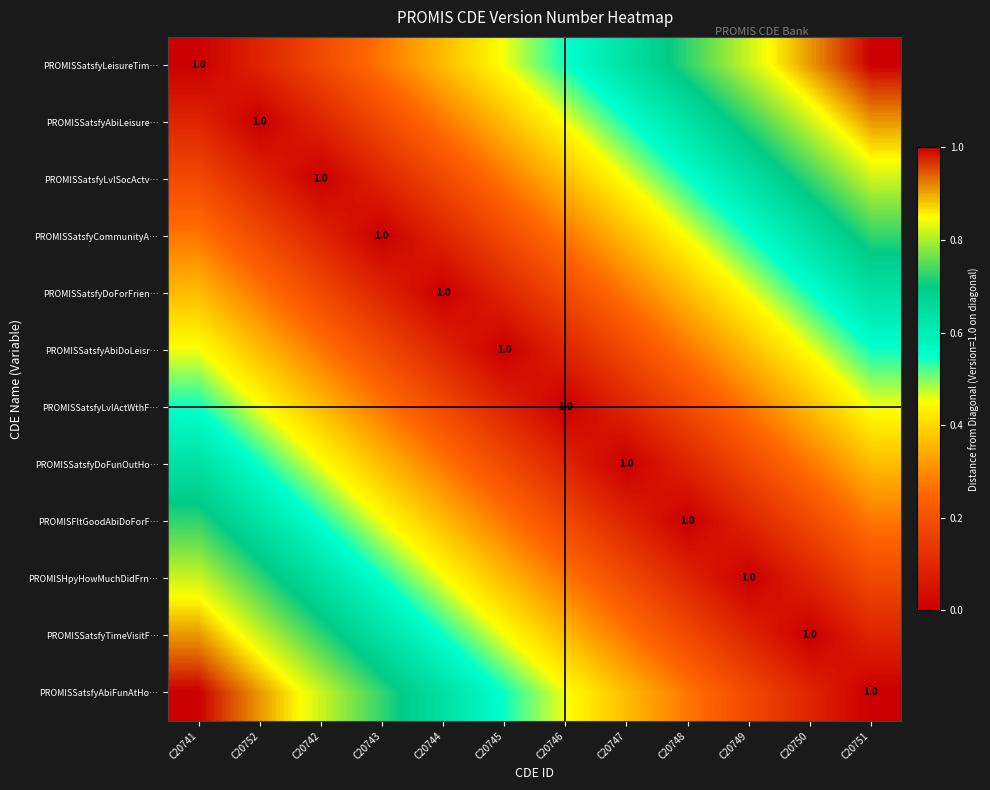

Is the value of PROMISSatsfyAbiLeisure… at C20743 greater than the value of PROMISFltGoodAbiDoForF… at C20746?

No